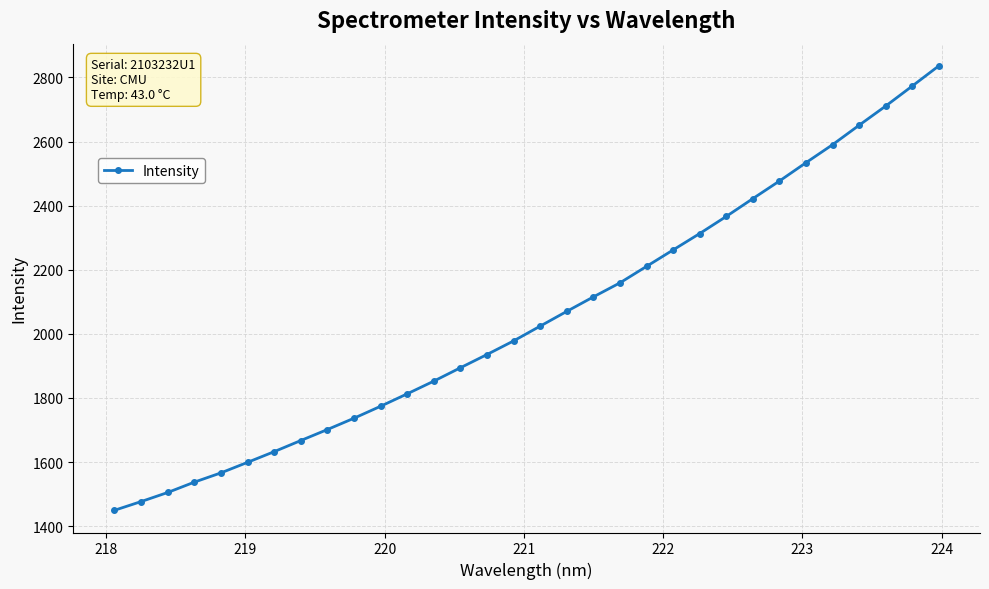

What is the greatest value displayed?

2836.0